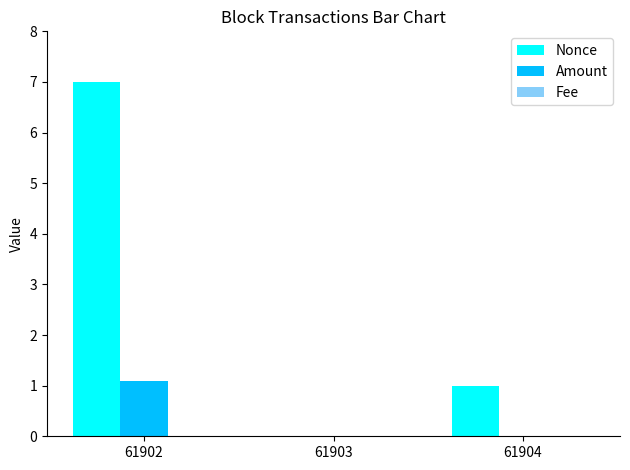

What is the greatest value displayed?

7.0